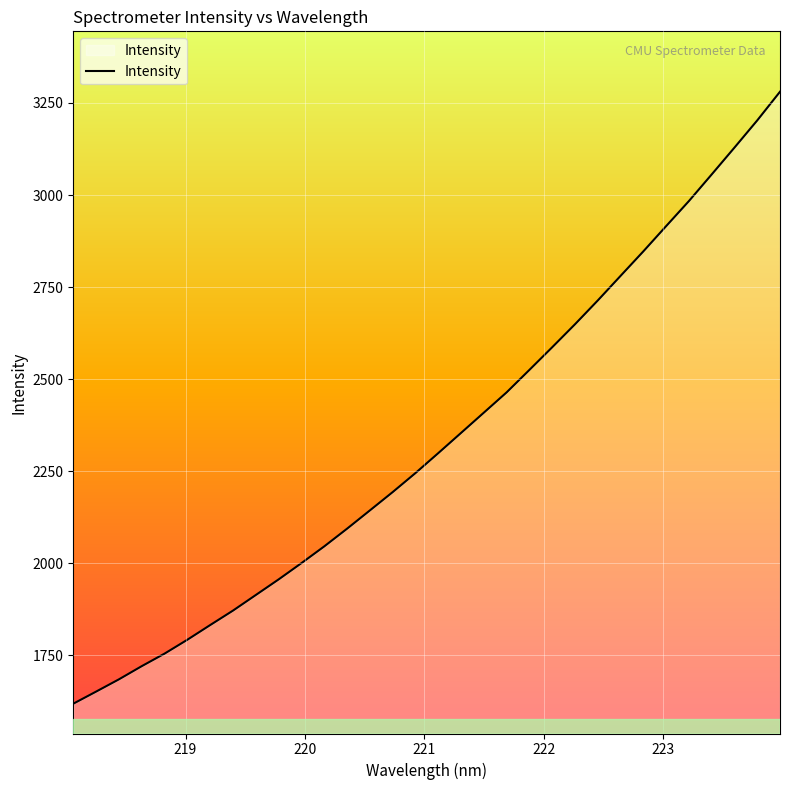

What is the greatest value displayed?

3280.5